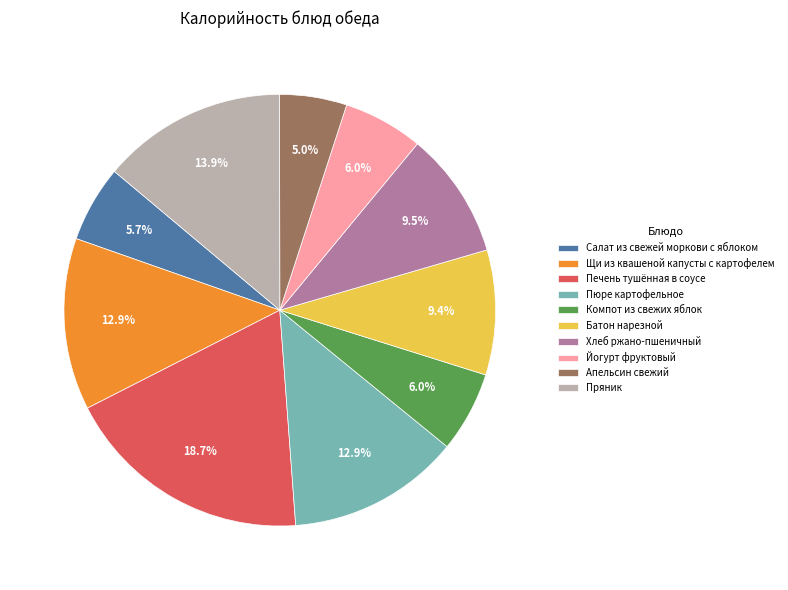

What percentage is the Компот из свежих яблок slice, to the nearest percent?

6%